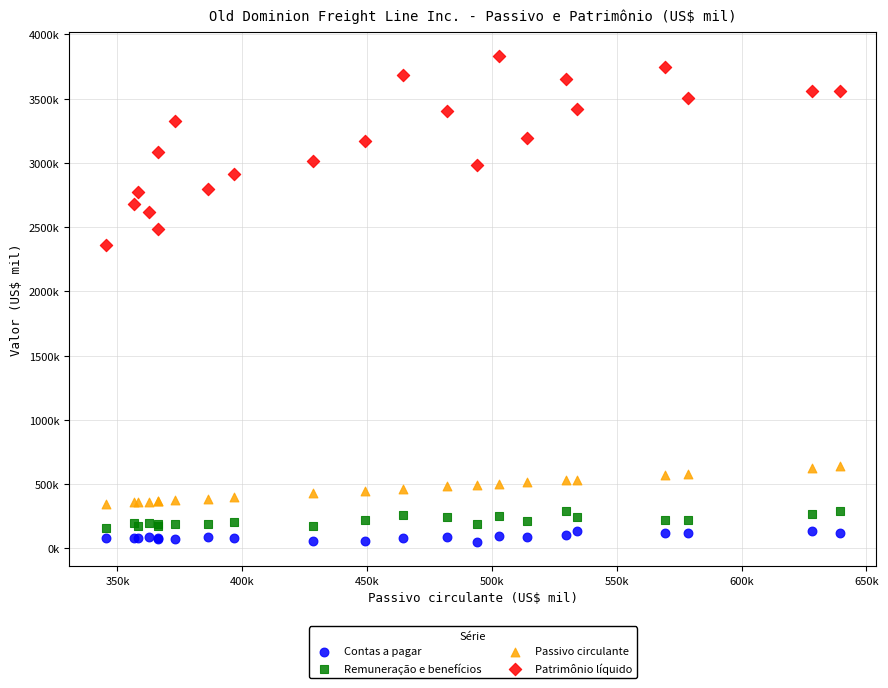

Which series has the largest Y range (max minus min)?

Patrimônio líquido